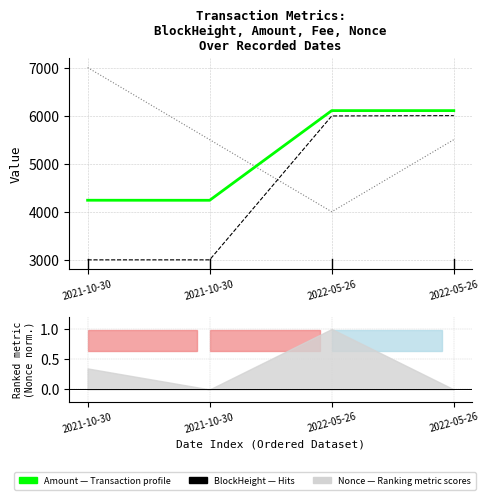

Rank the categories by Amount value from highest to lowest.

2022-05-26, 2022-05-26, 2021-10-30, 2021-10-30